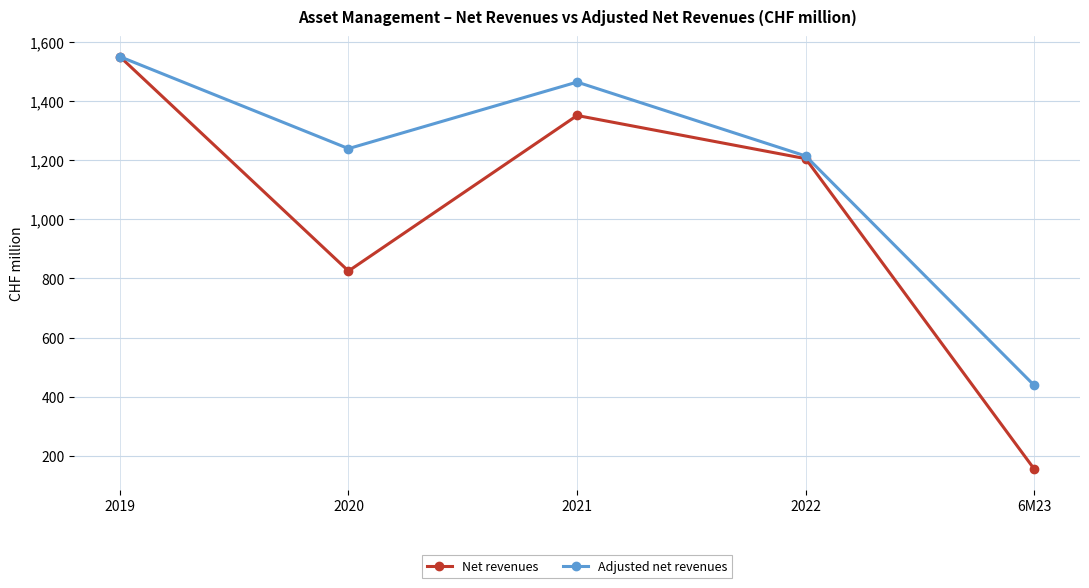

What is the label of the 5th point from the left?

6M23